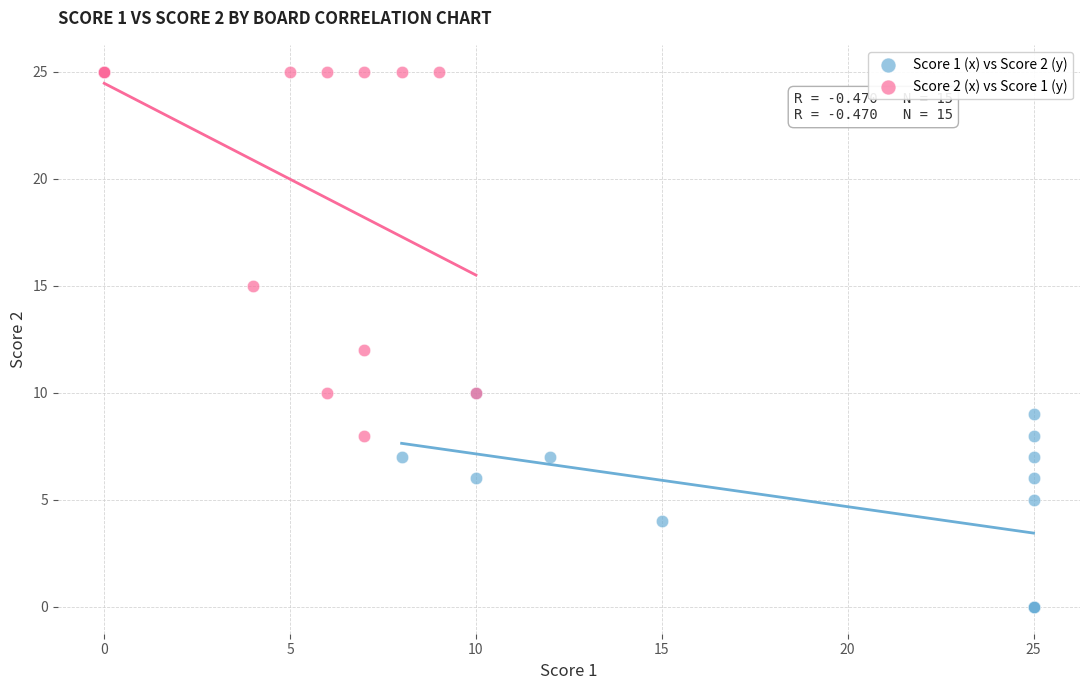

Which series reaches the maximum Y coordinate?

Score 2 (x) vs Score 1 (y)